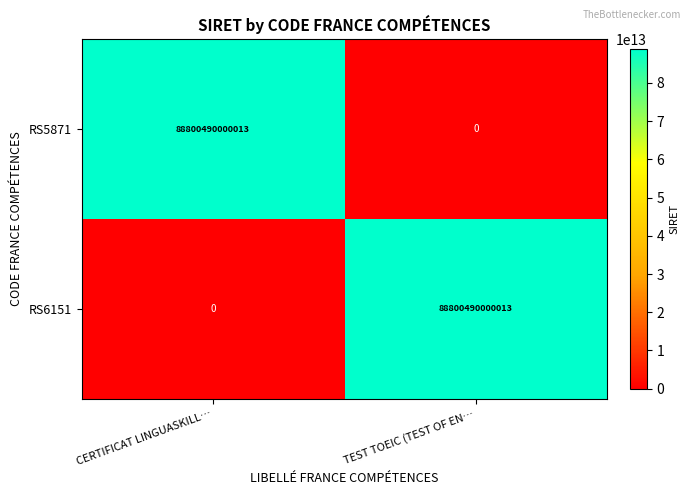

The value of RS6151 at TEST TOEIC (TEST OF EN… is 122849760004373. True or false?

False